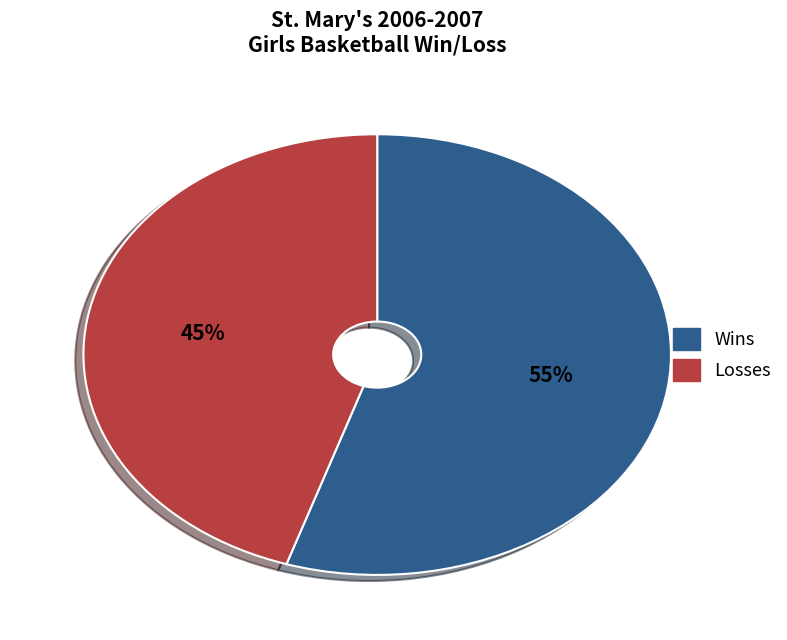

What percentage is the Wins slice, to the nearest percent?

55%